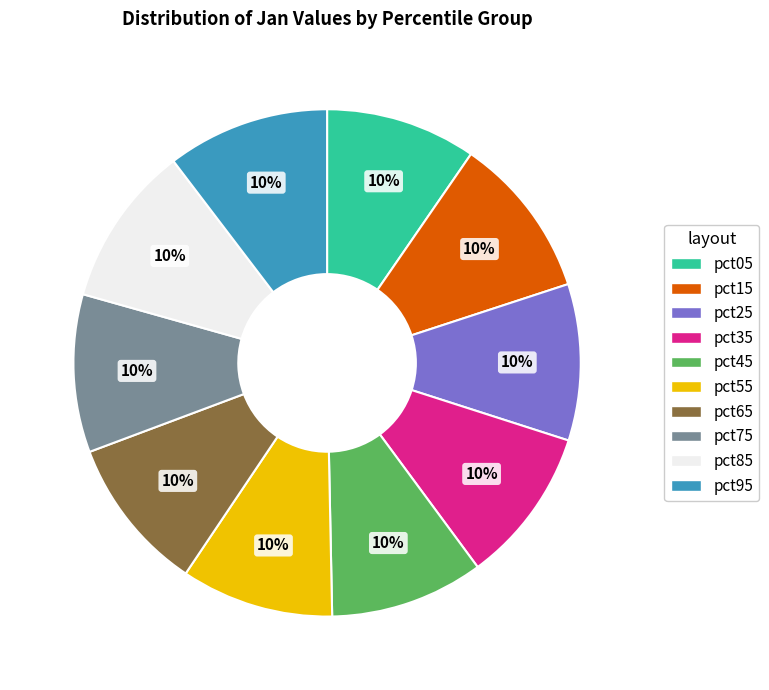

Approximately how many times larger is the value at pct35 compared to pct85?

1.0